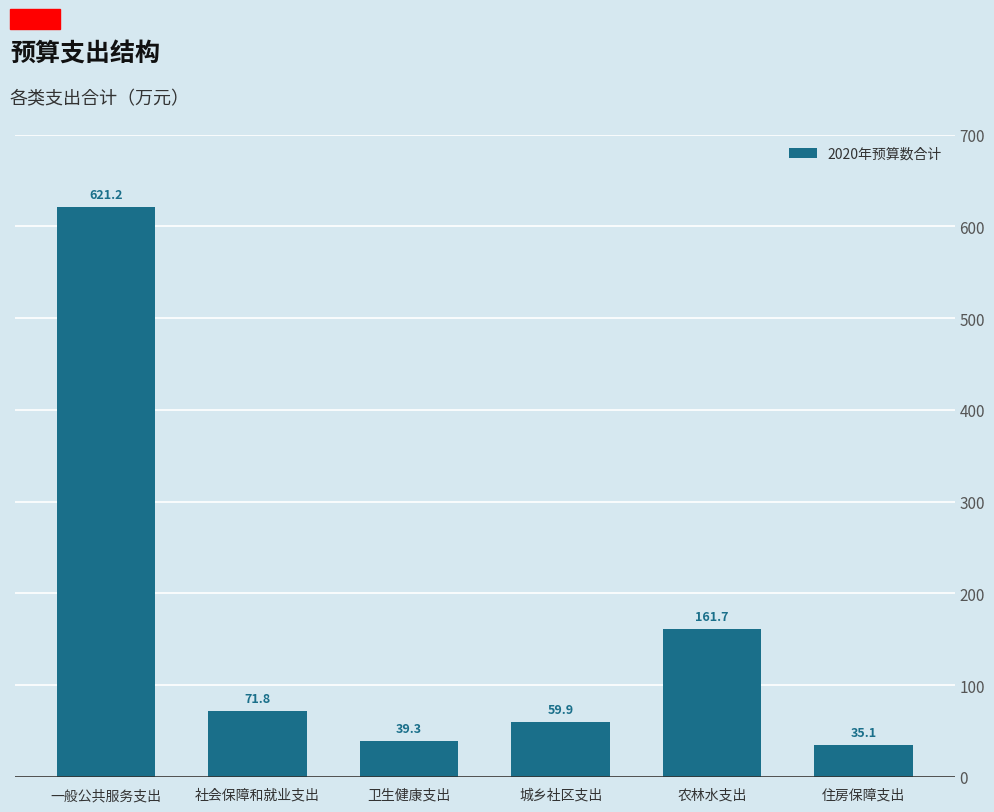

Reading right to left, extract all data points from this chart.

住房保障支出=35.1	农林水支出=161.7	城乡社区支出=59.9	卫生健康支出=39.3	社会保障和就业支出=71.8	一般公共服务支出=621.2